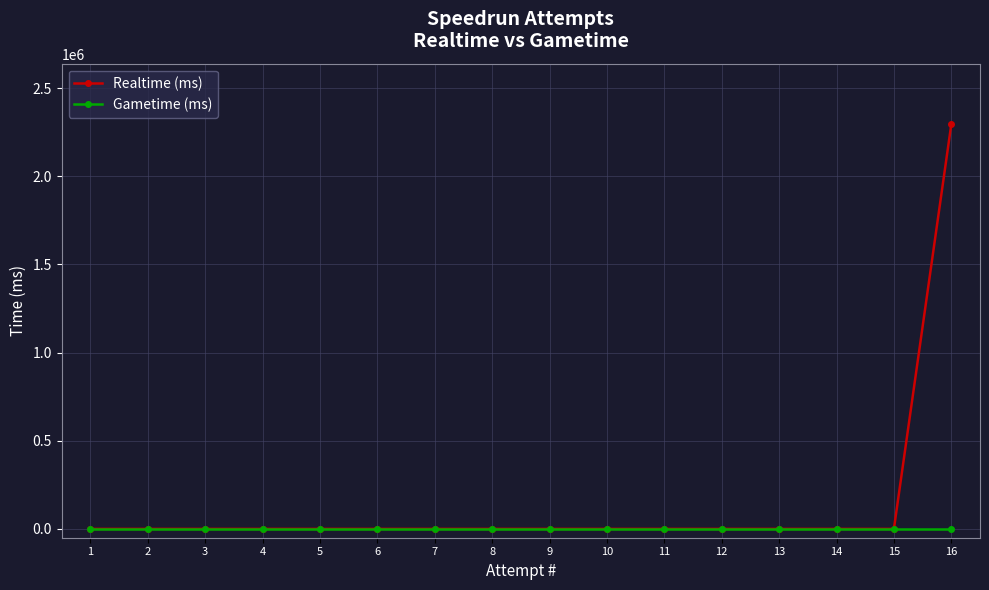

How many lines are shown in the chart?

2